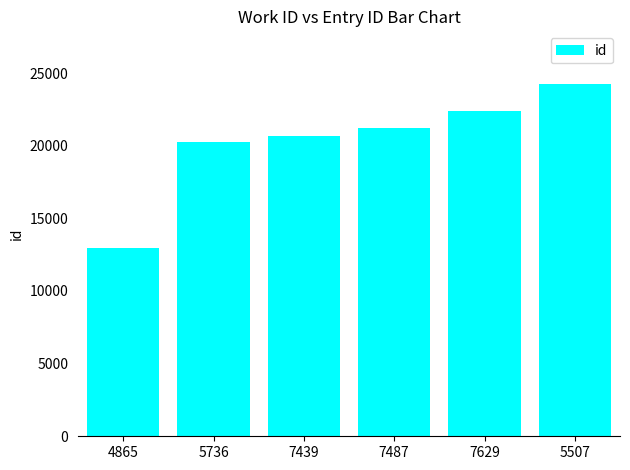

What is the smallest value displayed?

12966.0